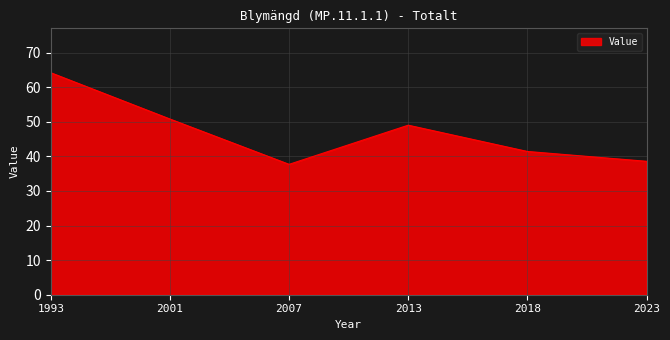

Does the chart display data point markers on the line(s)?

No